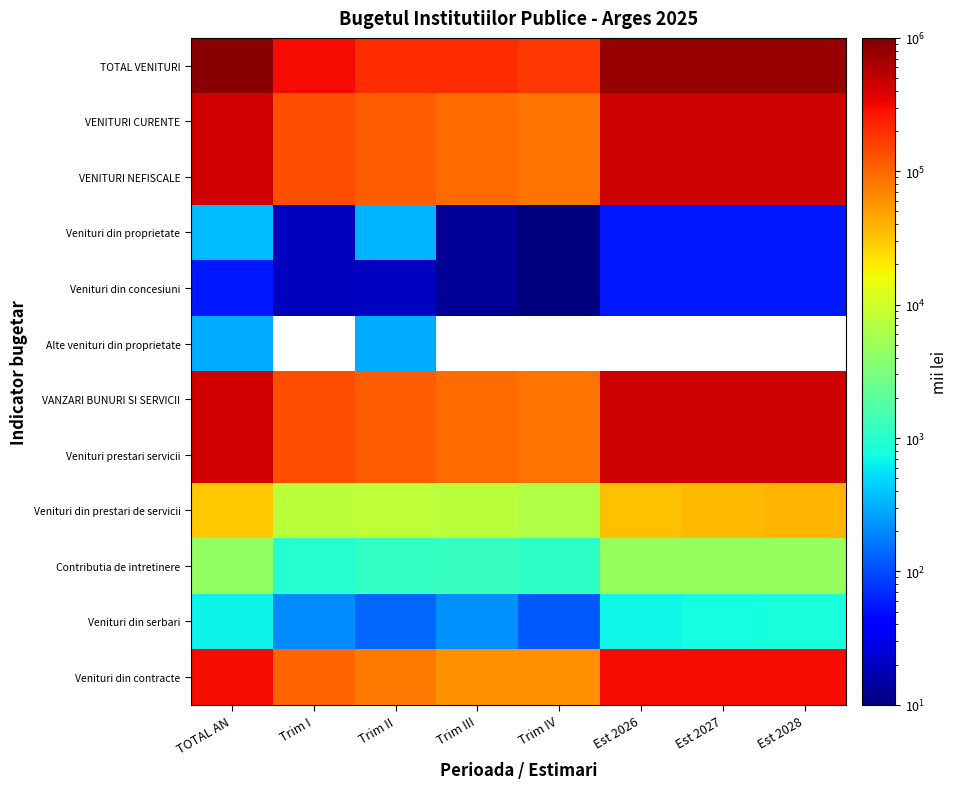

The Venituri din proprietate series shows 8.2 at Trim I. True or false?

False